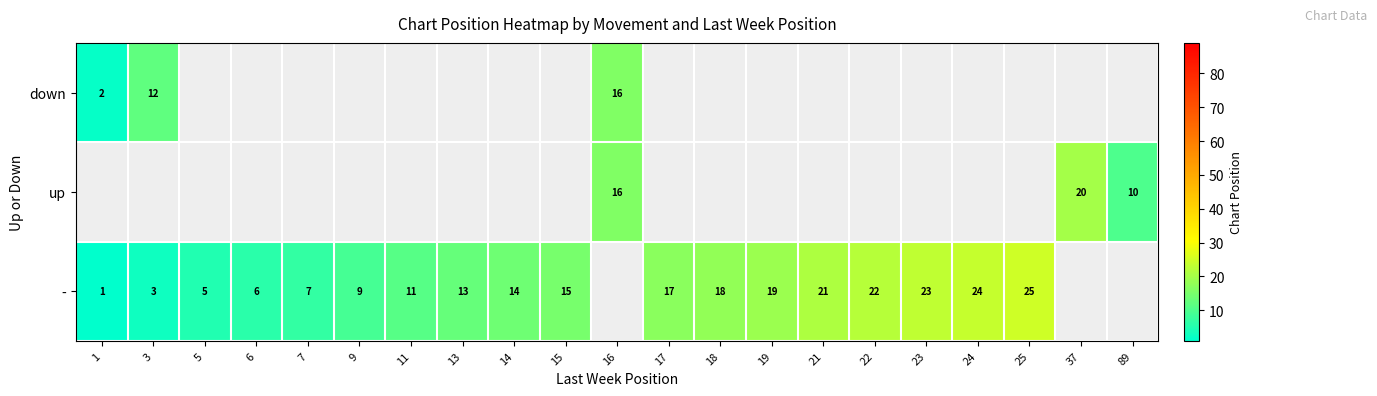

The - series shows 3 at 6. True or false?

False